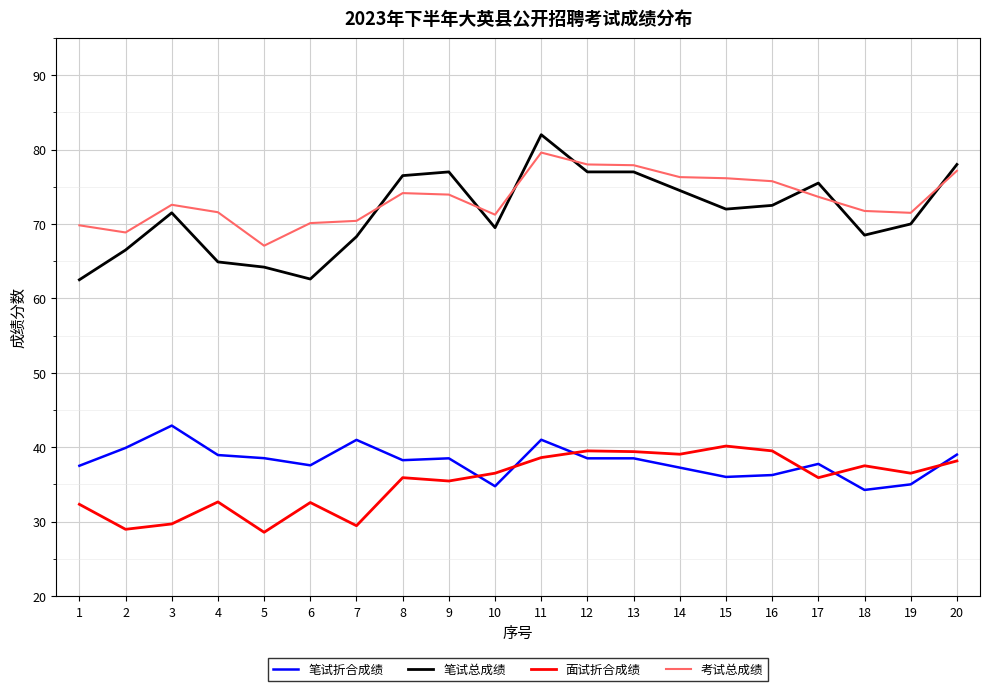

Rank the series at 3 from highest to lowest value.

考试总成绩, 笔试总成绩, 笔试折合成绩, 面试折合成绩